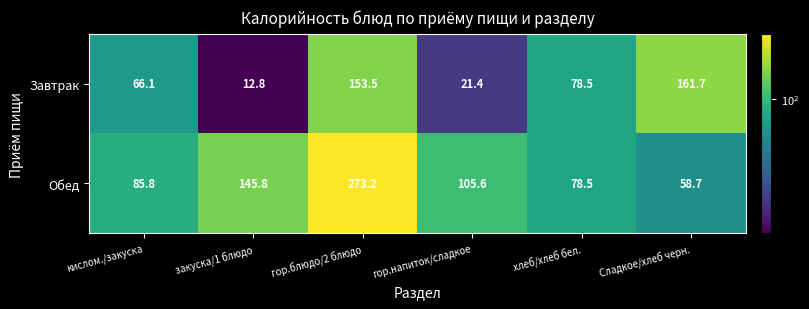

Reading right to left, what are all the values shown in this chart?

Завтрак: 161.7	78.5	21.4	153.5	12.8	66.1
Обед: 58.7	78.5	105.6	273.2	145.8	85.8